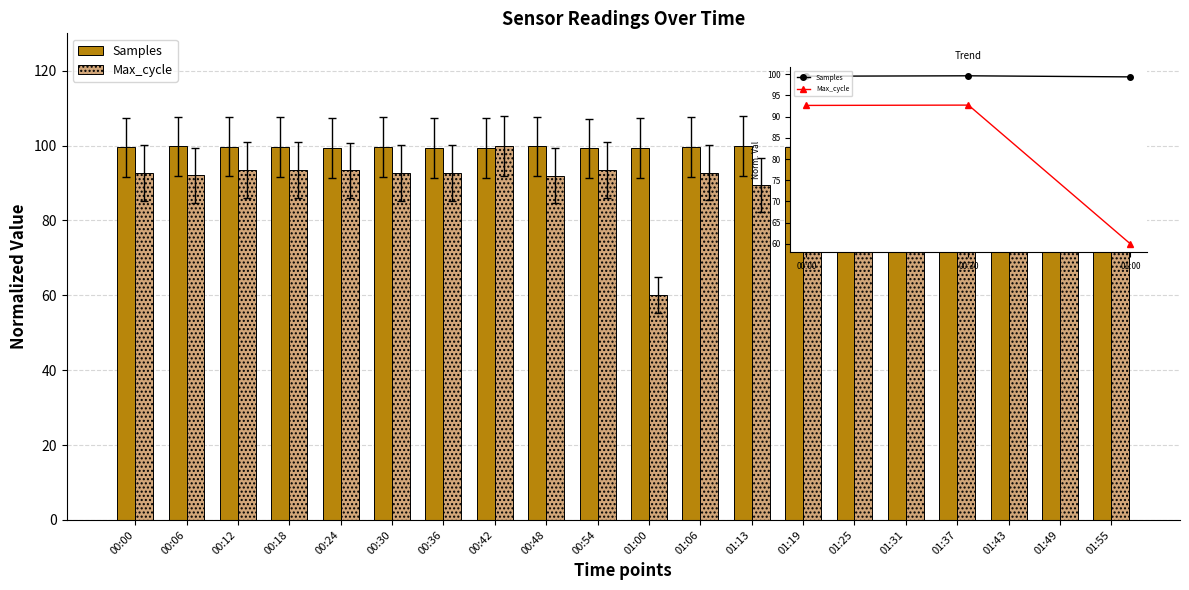

How many bars are there in total?

40